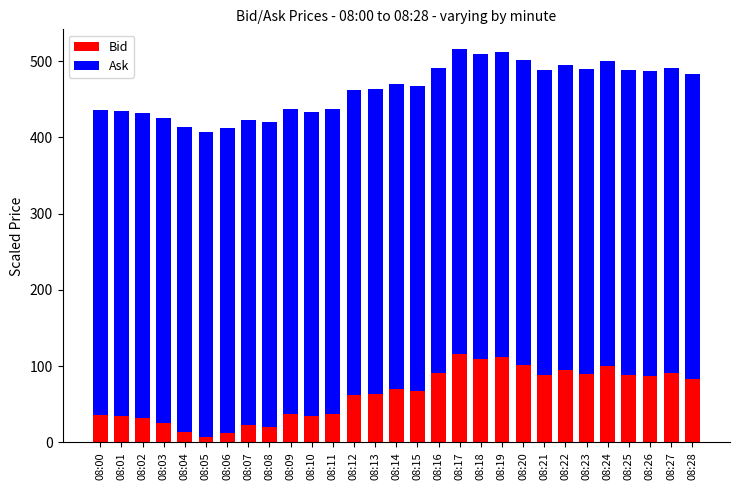

Is it true that Bid equals 116.0 at 08:17?

True